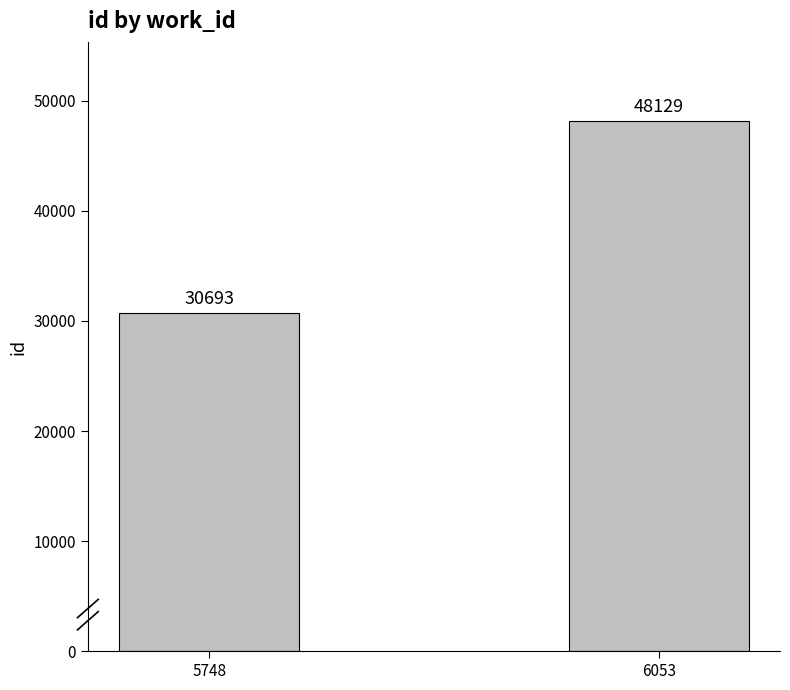

What is the difference between the maximum and minimum values?

17436